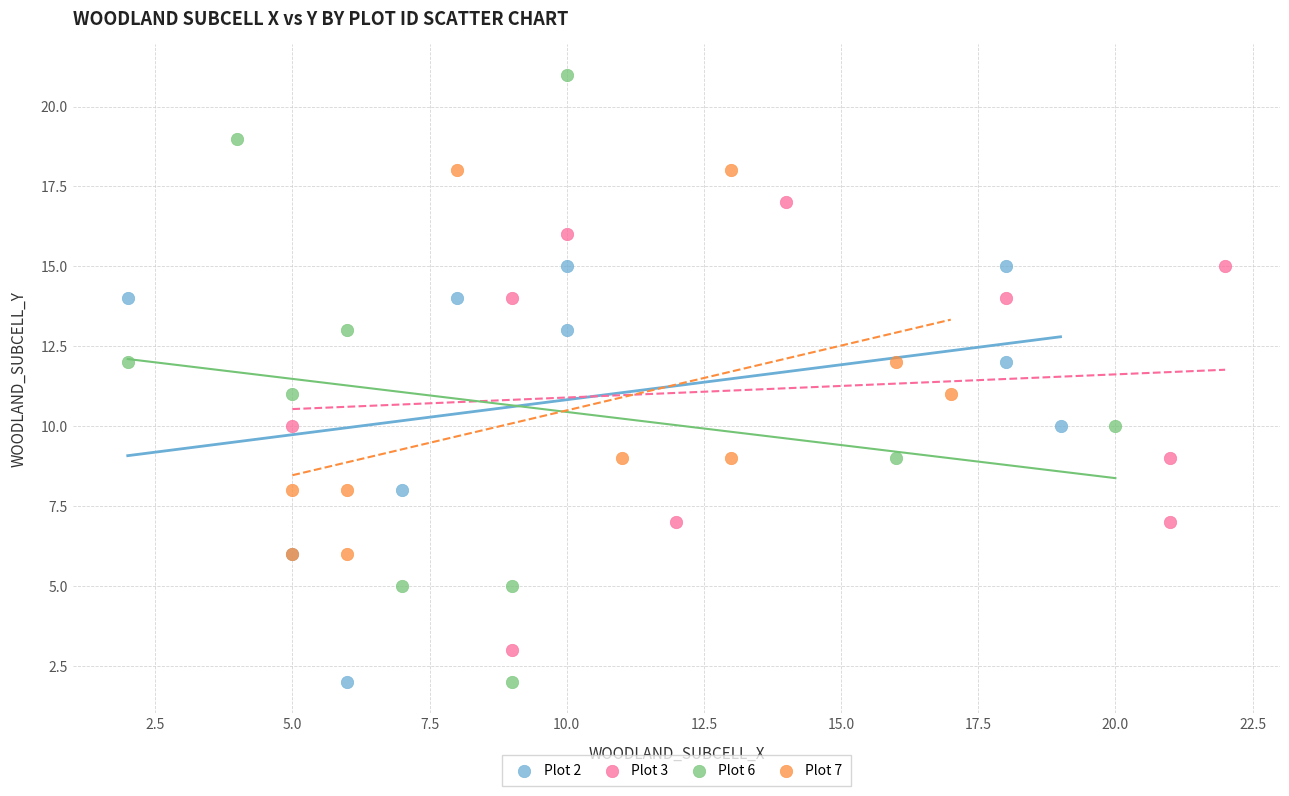

Which series reaches the maximum Y coordinate?

Plot 6